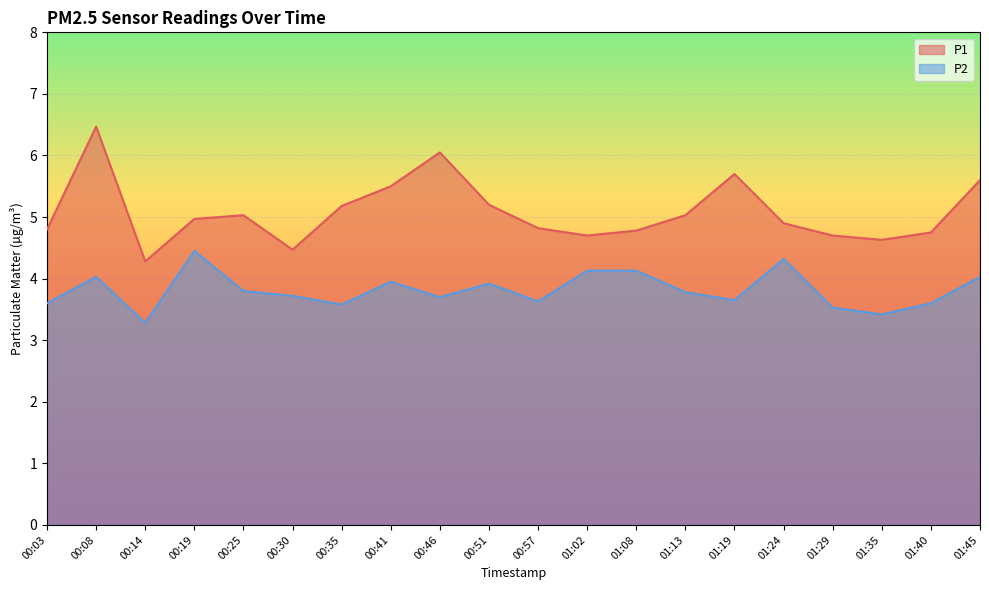

The value of P1 at 00:19 is 5.0. True or false?

True